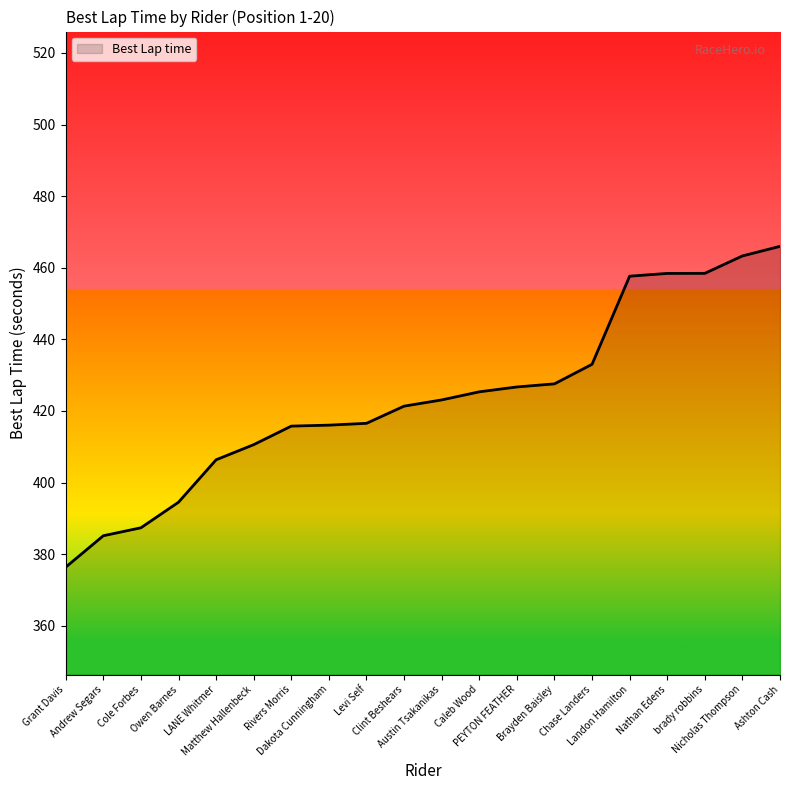

What is the difference between the maximum and minimum values?

89.6